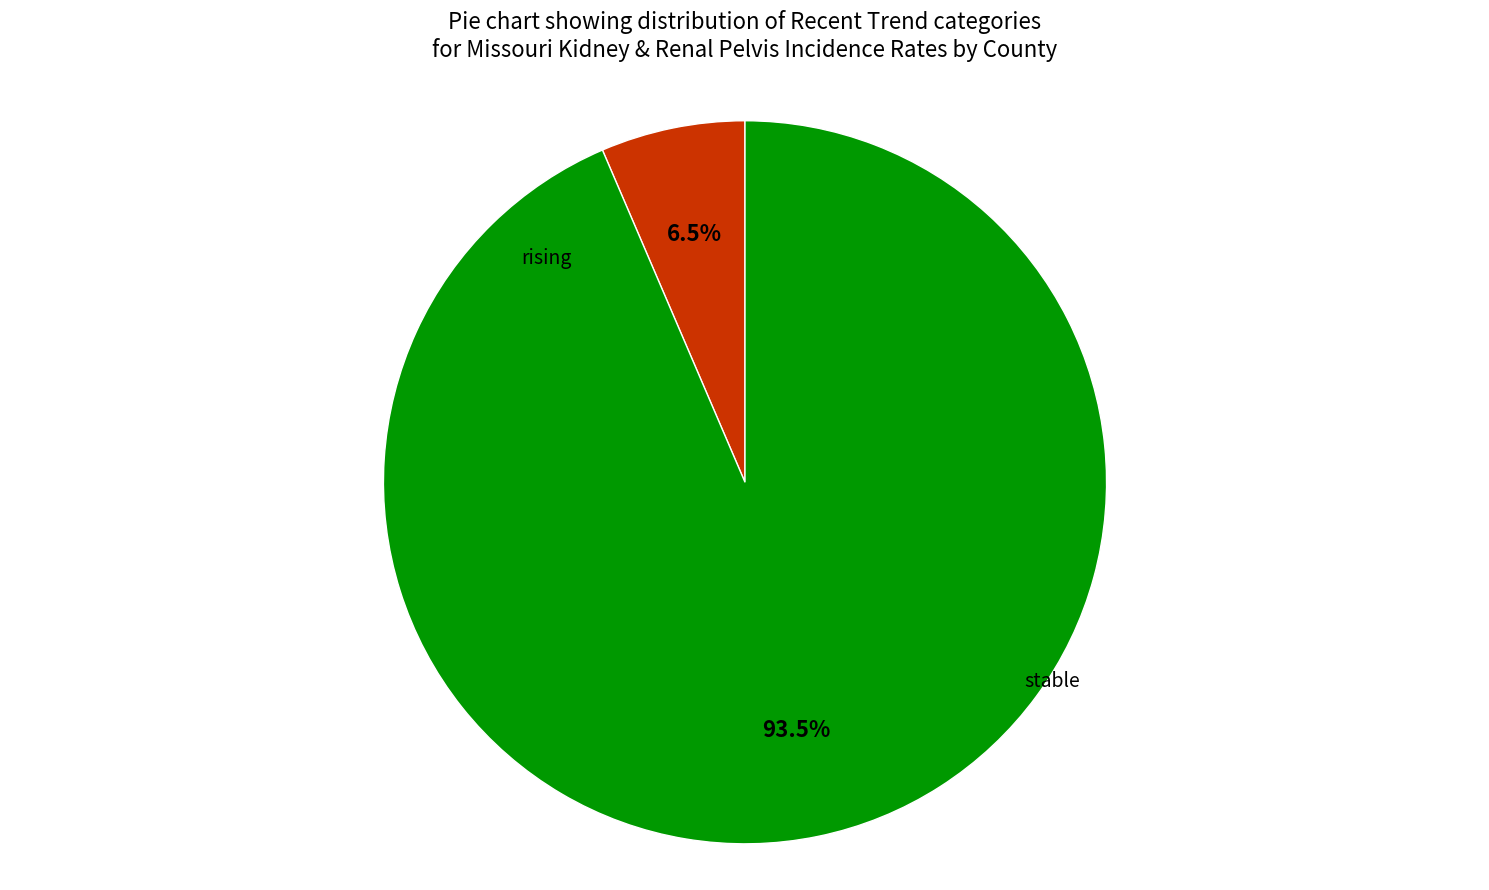

Which slice is the smallest?

rising